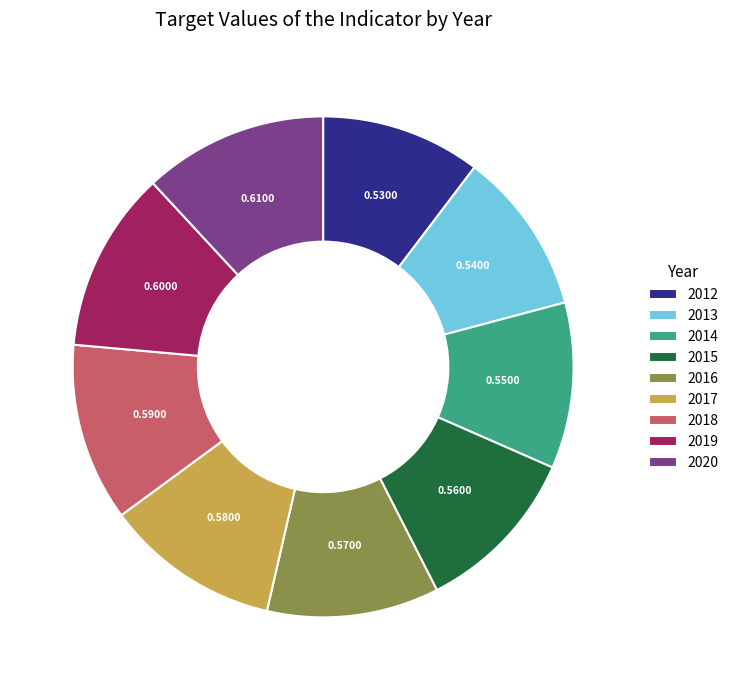

Is the sum of 2016 and 2012 greater than half?

No